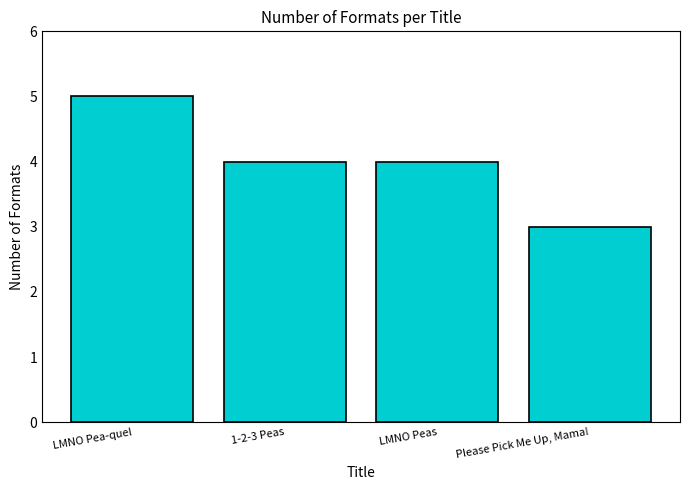

Which label corresponds to the largest value in the chart?

LMNO Pea-quel